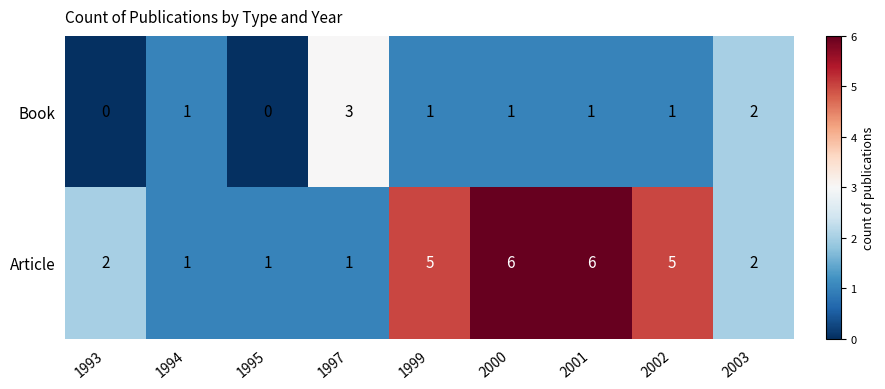

Reading left to right, transcribe all the data shown in this chart.

Book: 1993=0	1994=1	1995=0	1997=3	1999=1	2000=1	2001=1	2002=1	2003=2
Article: 1993=2	1994=1	1995=1	1997=1	1999=5	2000=6	2001=6	2002=5	2003=2